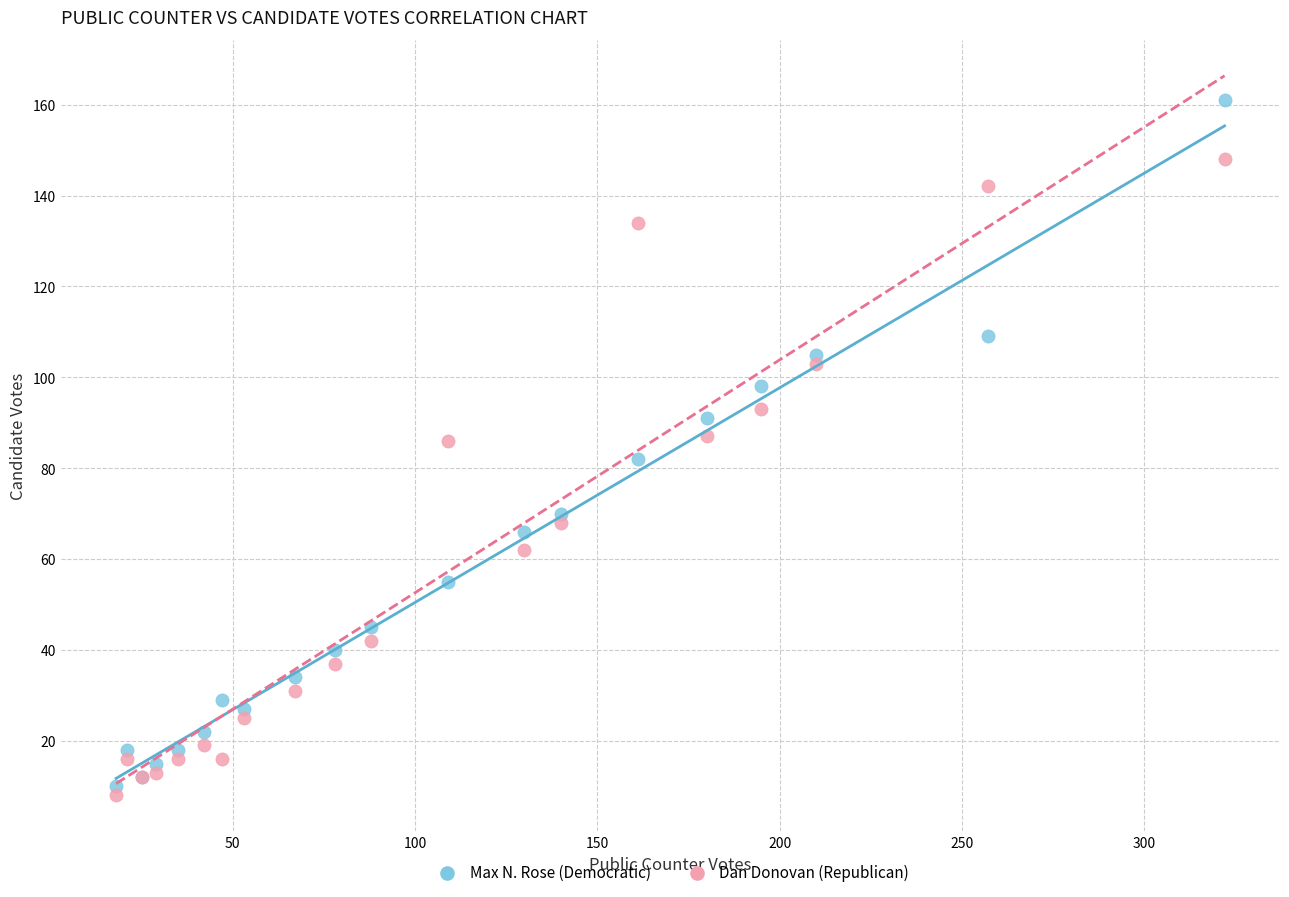

Which series has the widest spread of Y values?

Max N. Rose (Democratic)